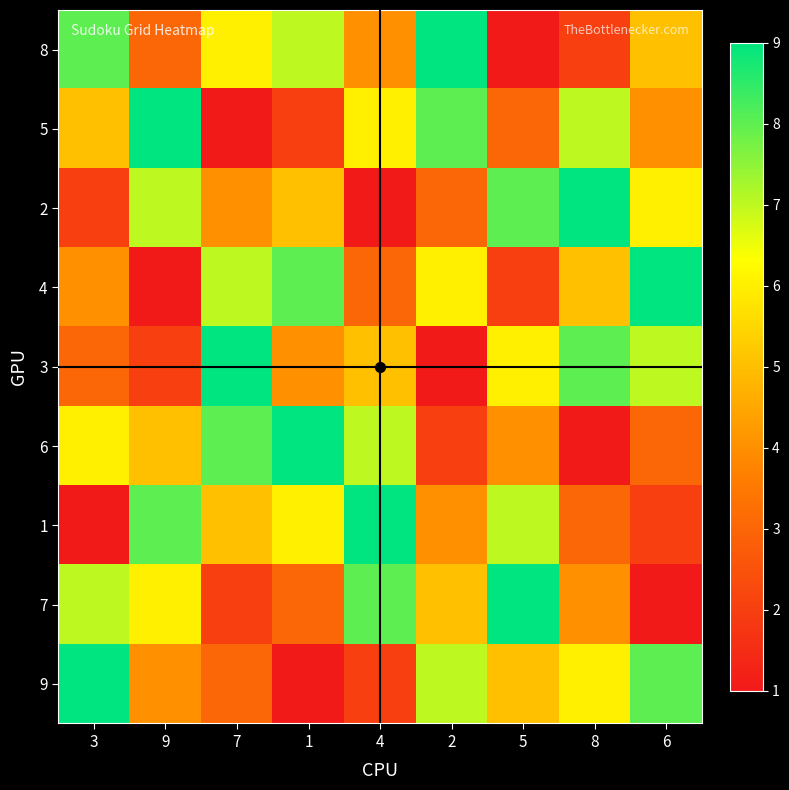

What is the smallest value displayed?

1